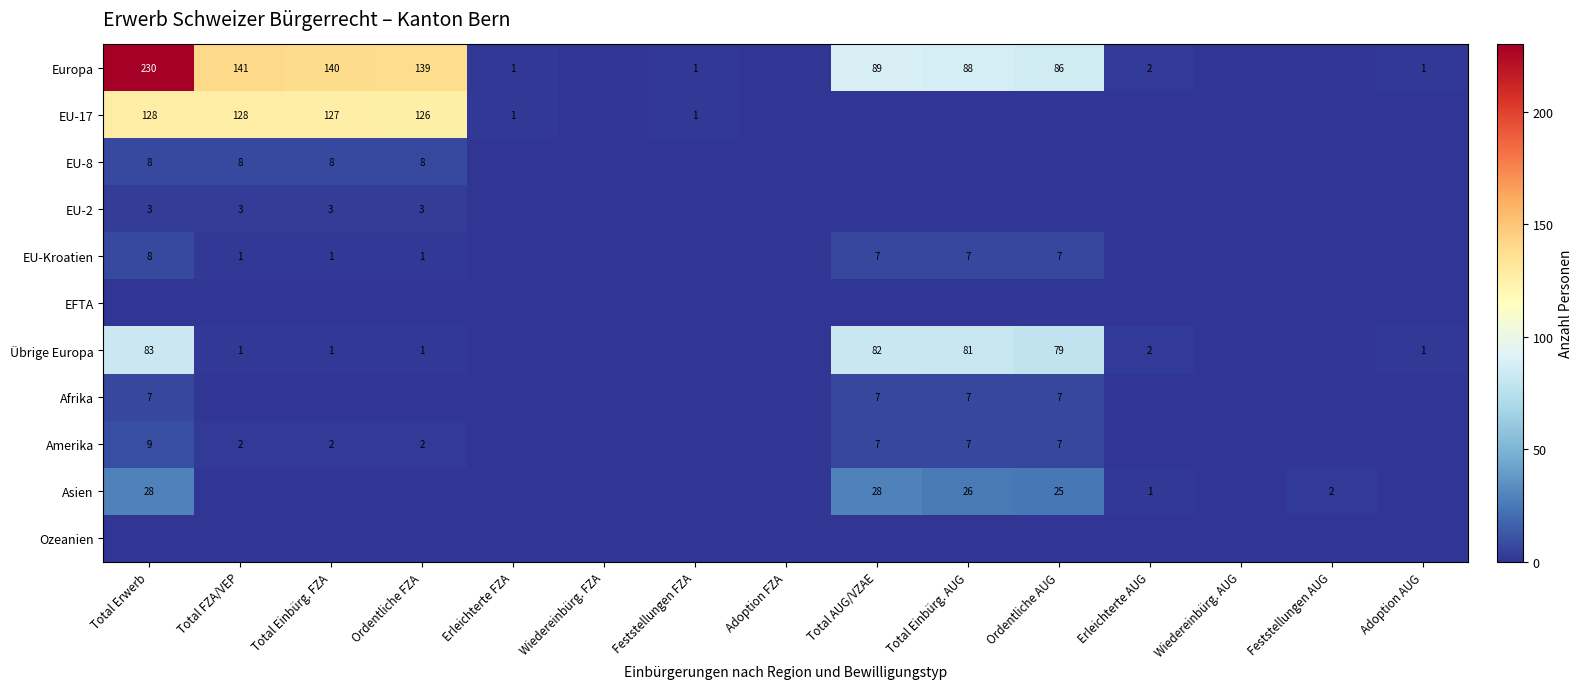

What is the spread (max minus min) of values at Ordentliche AUG?

86